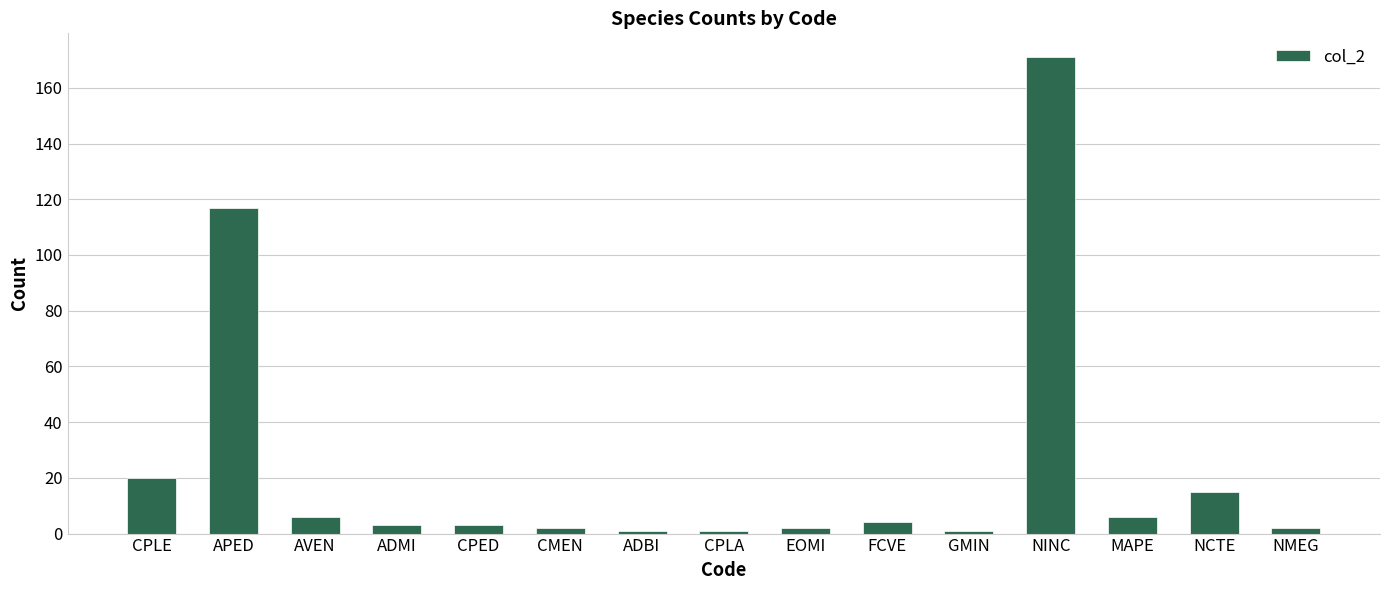

The chart shows a value of 15 at NCTE. True or false?

True